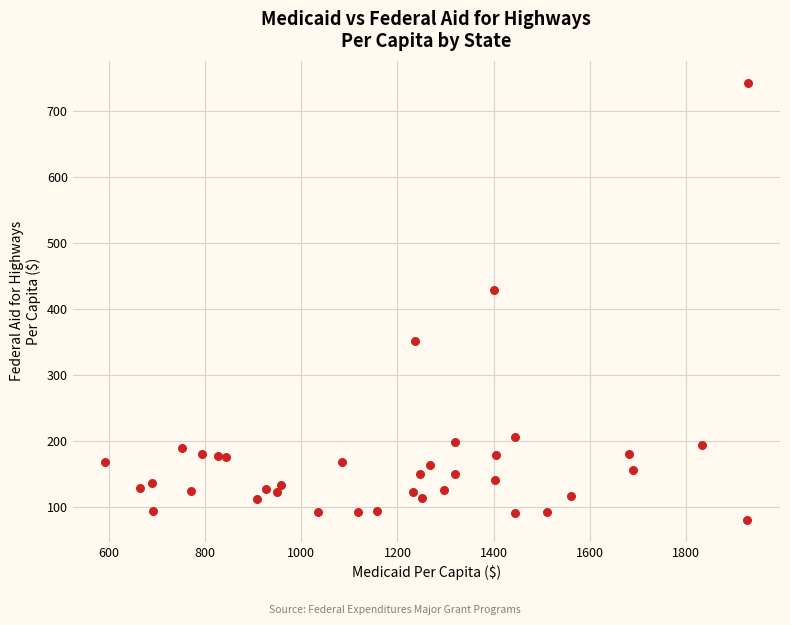

What Y value in the scatter plot is closest to 411?

429.2